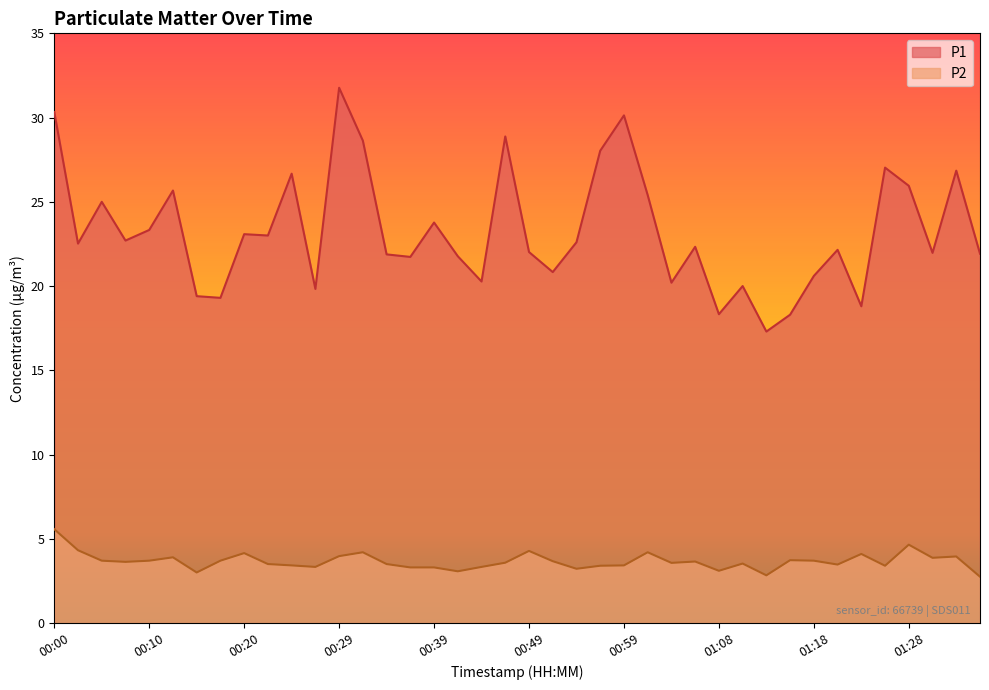

What is the difference between the P1 values at 01:30 and 01:06?

0.4